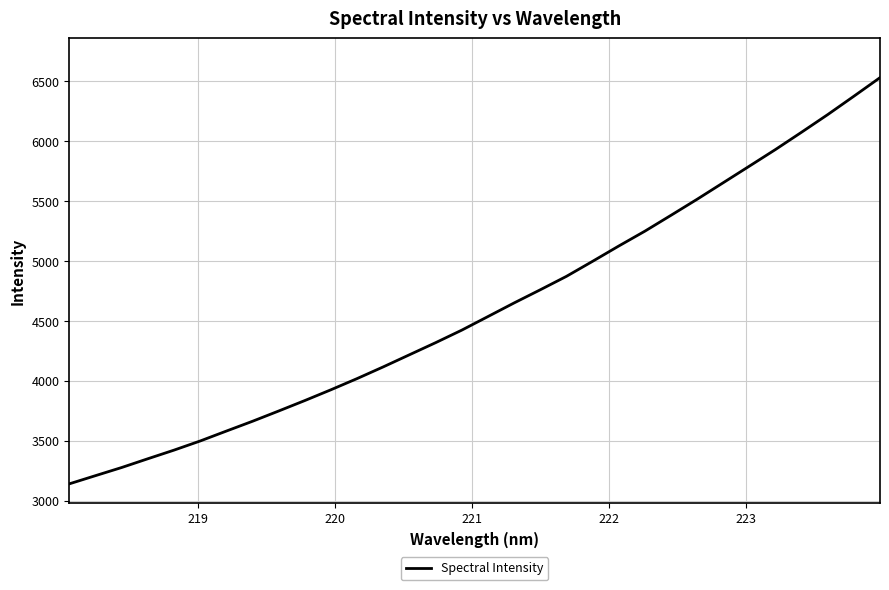

What is the greatest value displayed?

6530.9